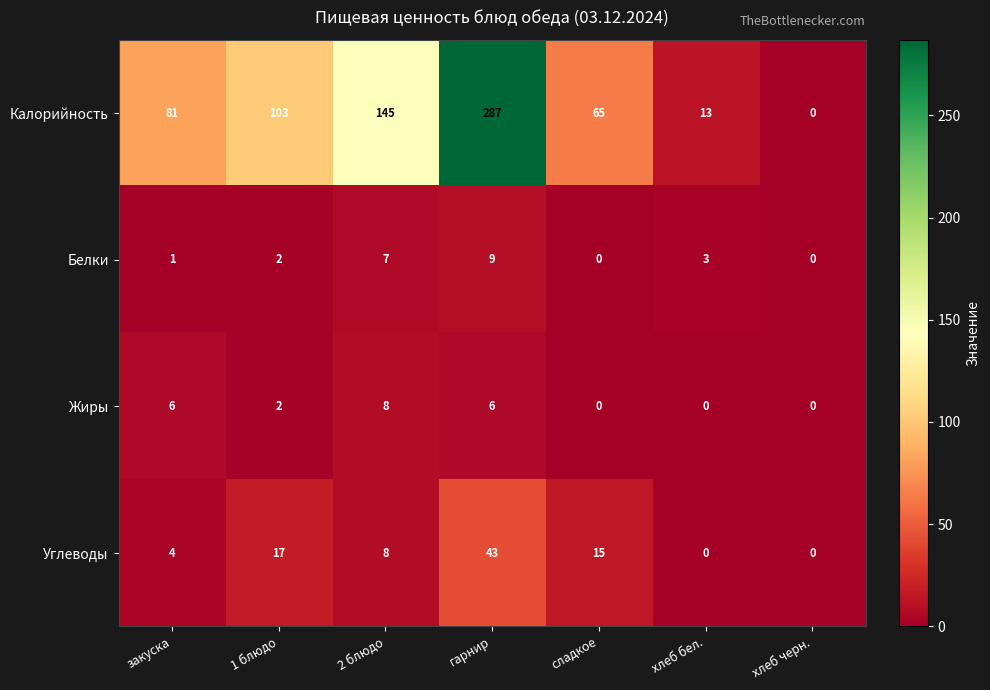

Which series has the largest total across all categories?

Калорийность